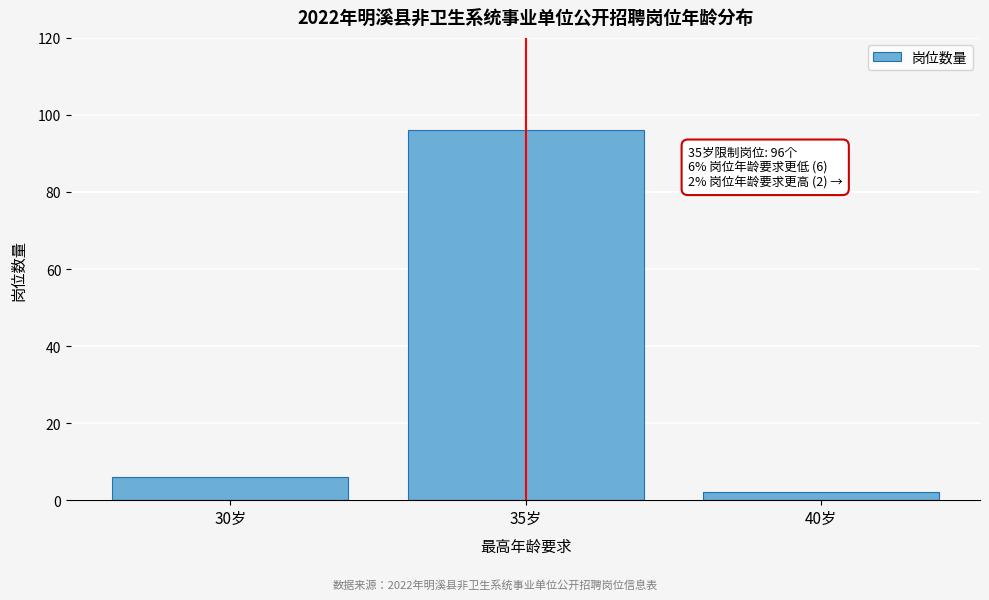

Reading right to left, list all the values displayed in this chart.

40岁=2	35岁=96	30岁=6